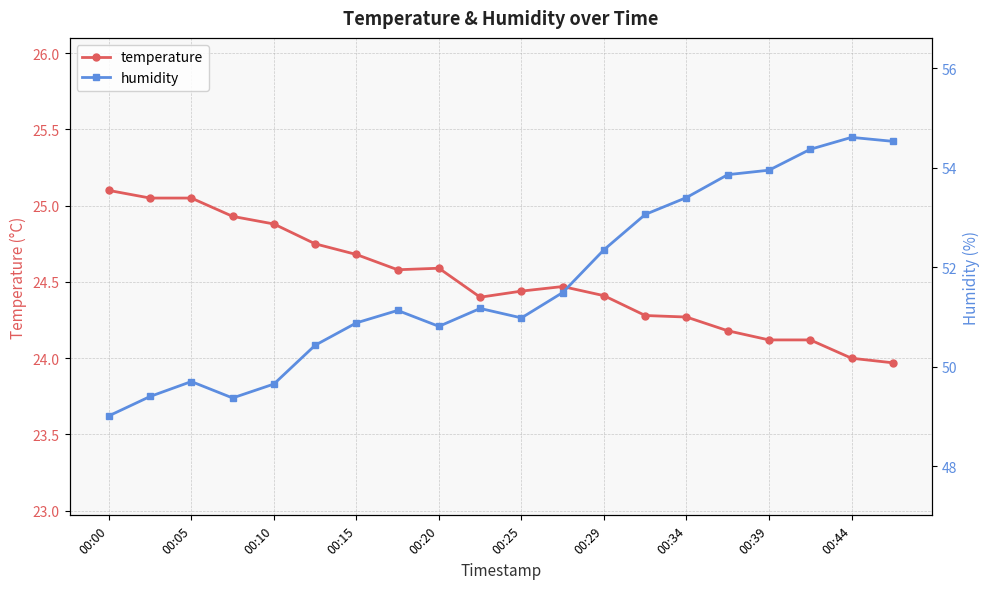

Which series has the largest total across all categories?

humidity